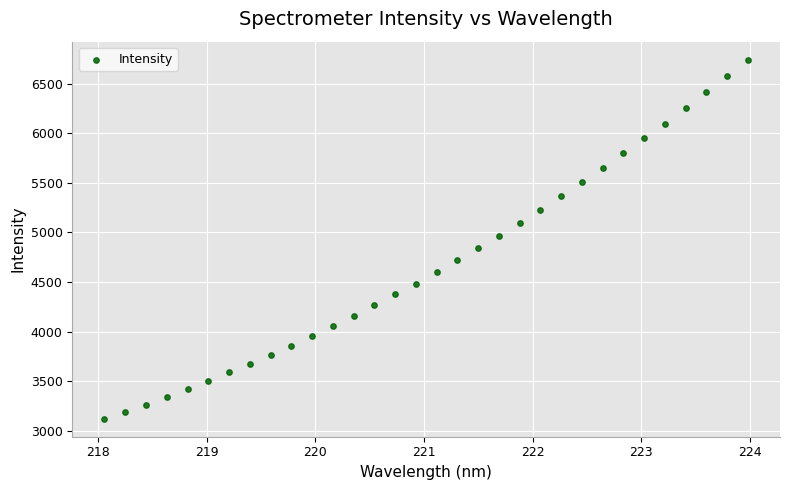

What is the range of X values (max minus min)?

5.9